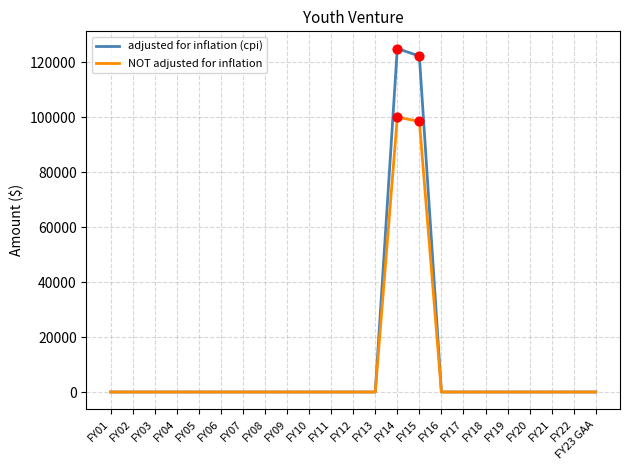

Which series has the widest spread of values?

adjusted for inflation (cpi)